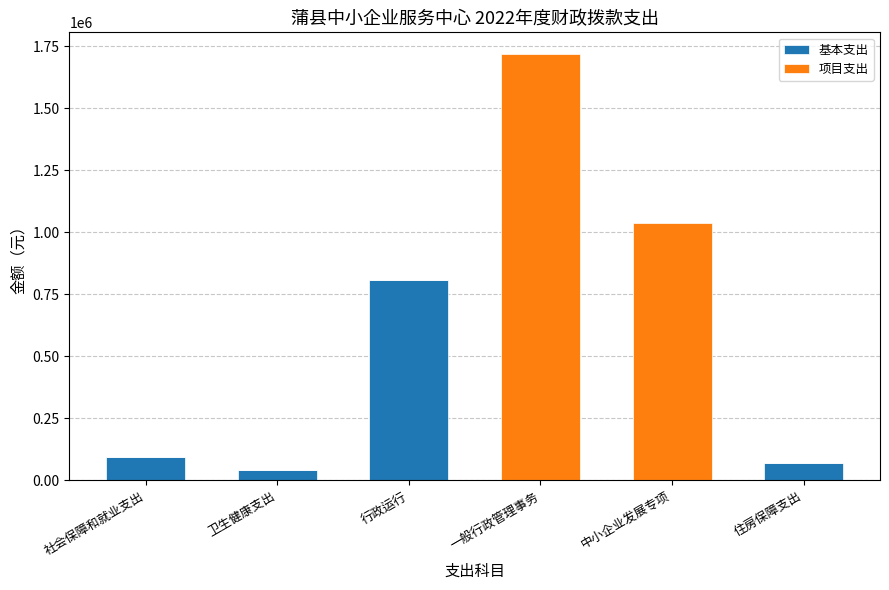

What is the sum of all 基本支出 values?

1009490.2